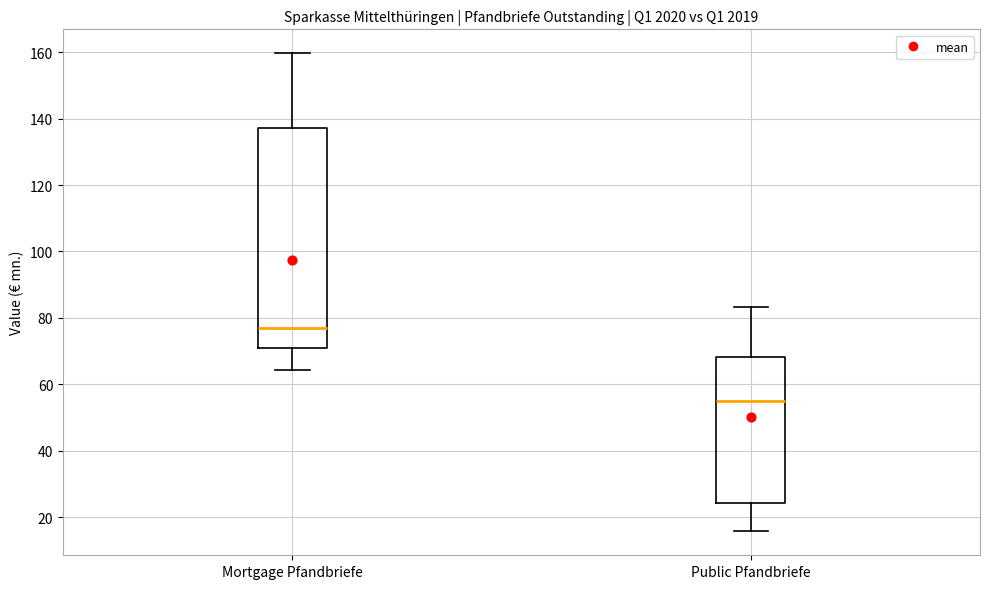

Reading left to right, read every box against the y-axis: the position of its median line, the range the box covers, and the ends of its whiskers. The values are not printed on the chart, so give them approximately, as read against the axis.

Mortgage Pfandbriefe: median 78, box 72 to 138, whiskers 64 to 160
Public Pfandbriefe: median 56, box 24 to 68, whiskers 16 to 84